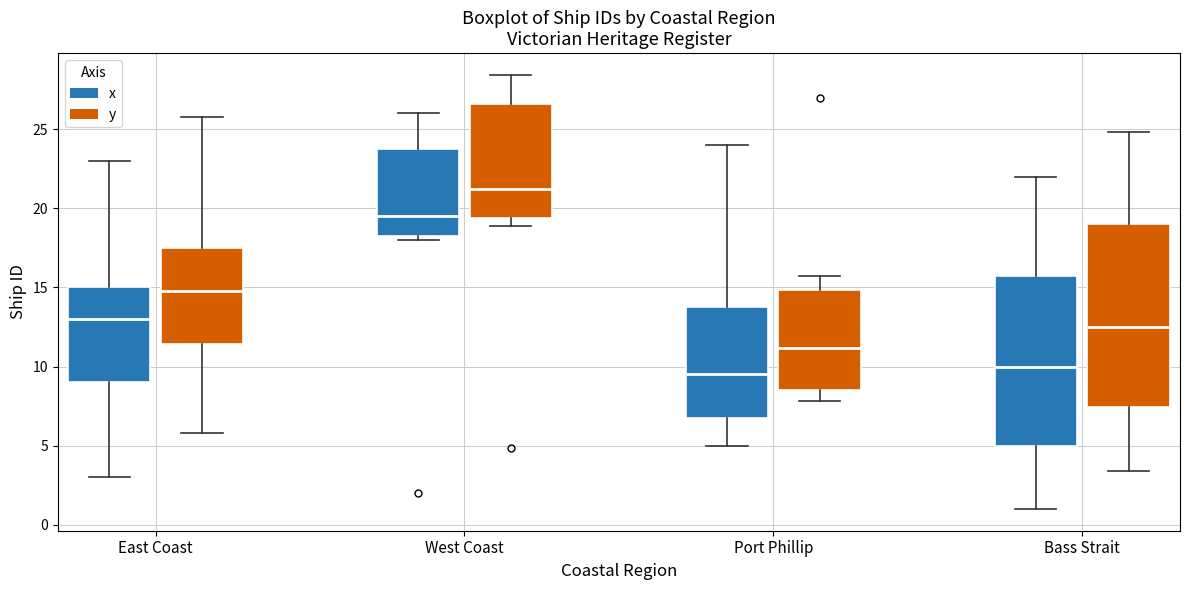

Reading left to right, read every box against the y-axis: the position of its median line, the range the box covers, and the ends of its whiskers. The values are not printed on the chart, so give them approximately, as read against the axis.

East Coast (x): median 13.0, box 9.0 to 15.0, whiskers 3.0 to 23.0
East Coast (y): median 15.0, box 11.5 to 17.5, whiskers 6.0 to 26.0
West Coast (x): median 19.5, box 18.5 to 24.0, whiskers 18.0 to 26.0
West Coast (y): median 21.0, box 19.5 to 26.5, whiskers 19.0 to 28.5
Port Phillip (x): median 9.5, box 7.0 to 14.0, whiskers 5.0 to 24.0
Port Phillip (y): median 11.0, box 8.5 to 15.0, whiskers 8.0 to 15.5
Bass Strait (x): median 10.0, box 5.0 to 16.0, whiskers 1.0 to 22.0
Bass Strait (y): median 12.5, box 7.5 to 19.0, whiskers 3.5 to 25.0